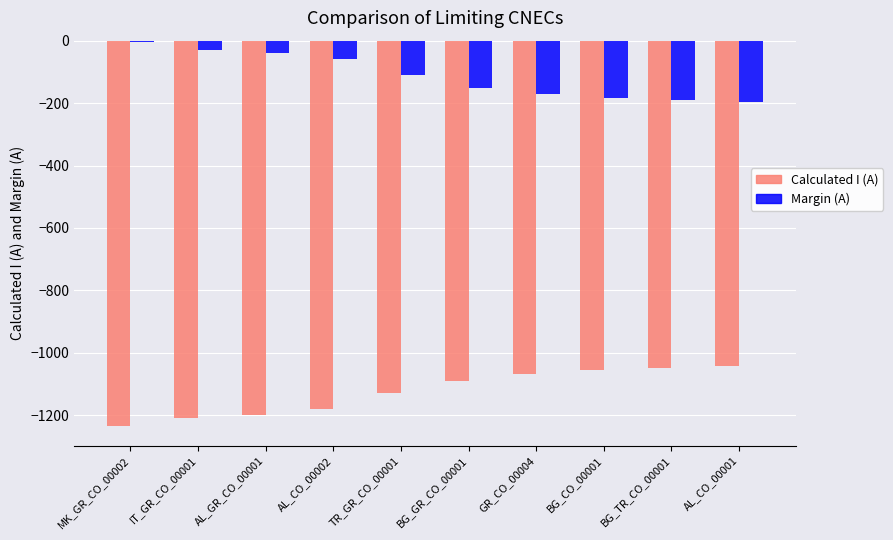

What is the difference between the highest and lowest values at AL_CO_00002?

1122